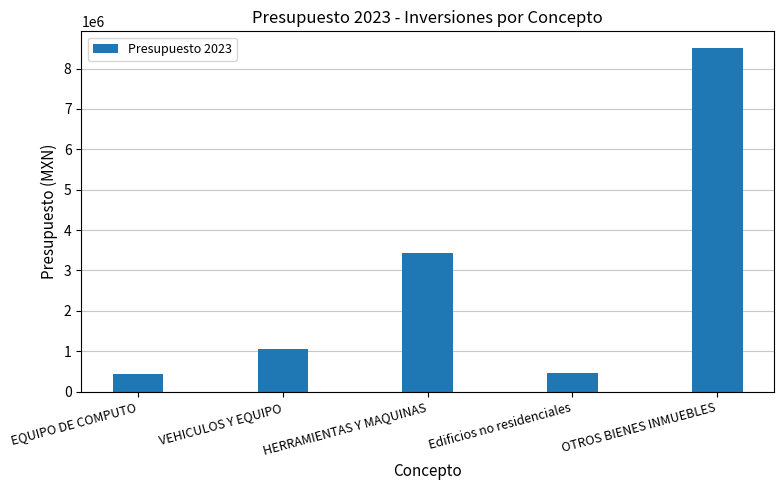

What is the value of the 3rd bar from the left?

3439268.3